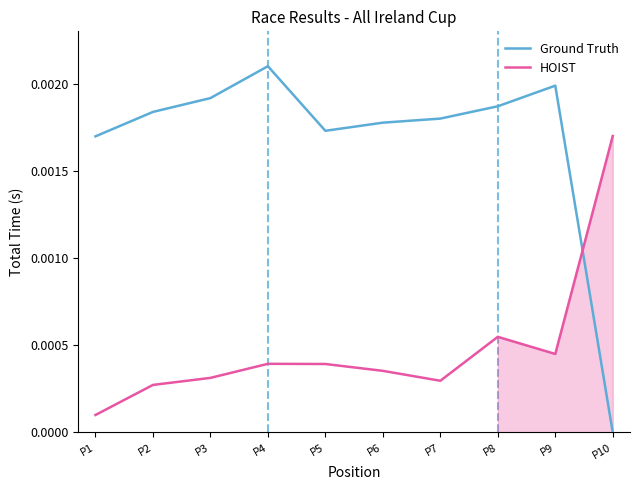

List the labels in order of Ground Truth value, largest first.

P4, P9, P3, P8, P2, P7, P6, P5, P1, P10